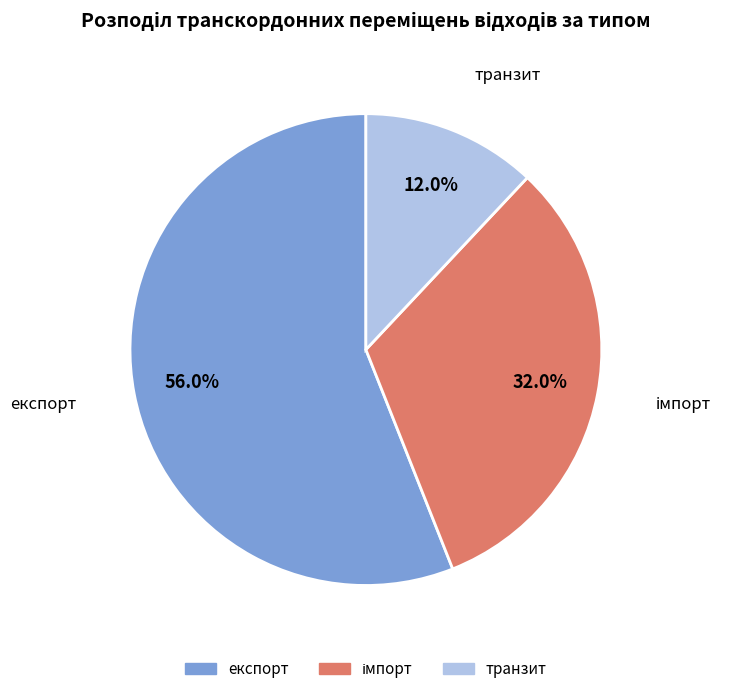

What is the largest slice in the pie chart?

експорт